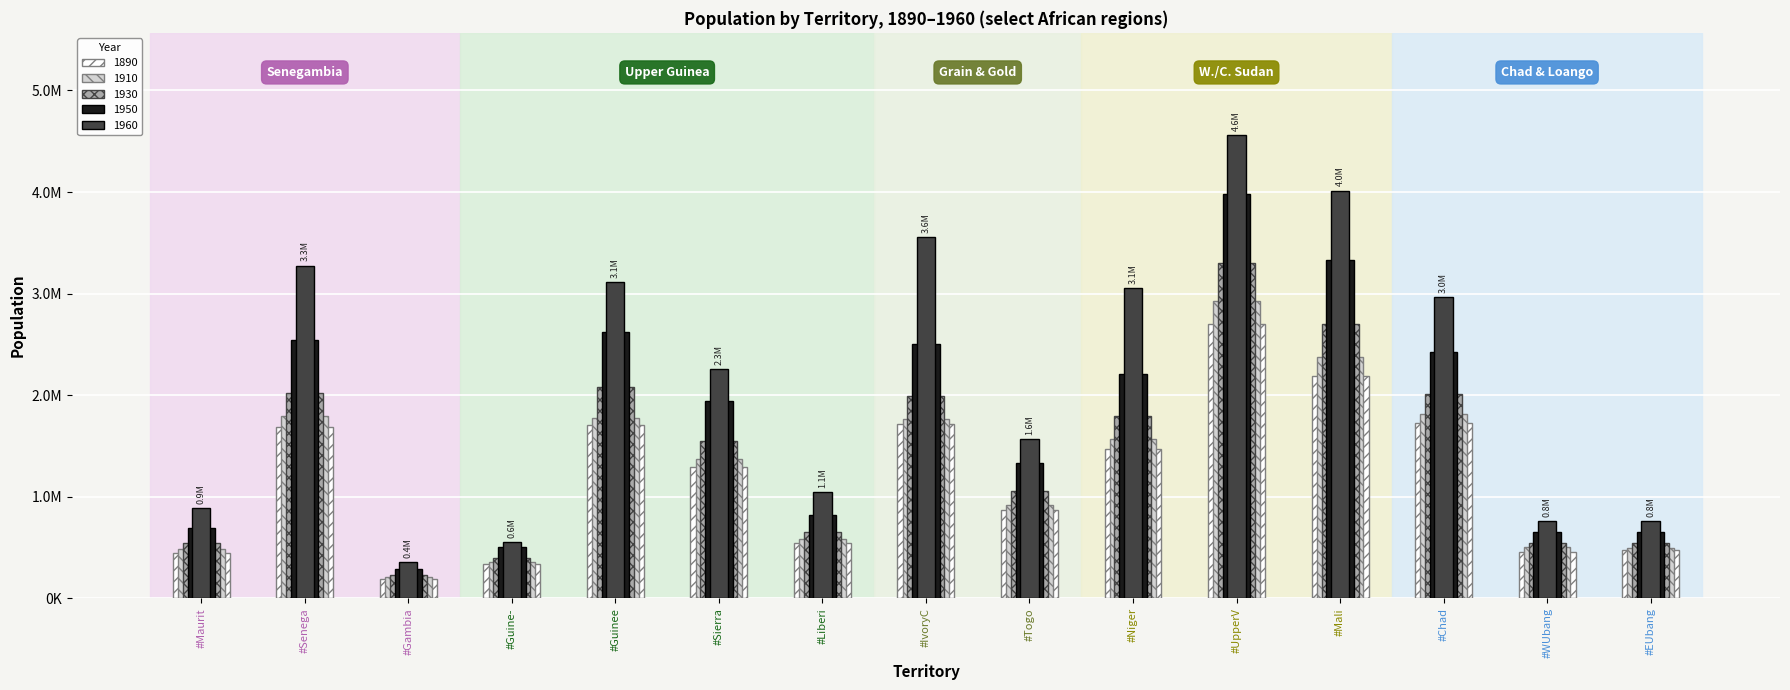

Which category has the highest value in the 1890 series?

#UpperV